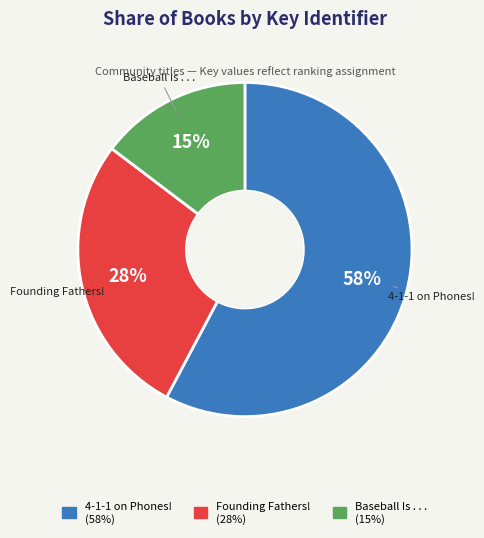

Does Baseball Is . . . represent more than half of the total?

No